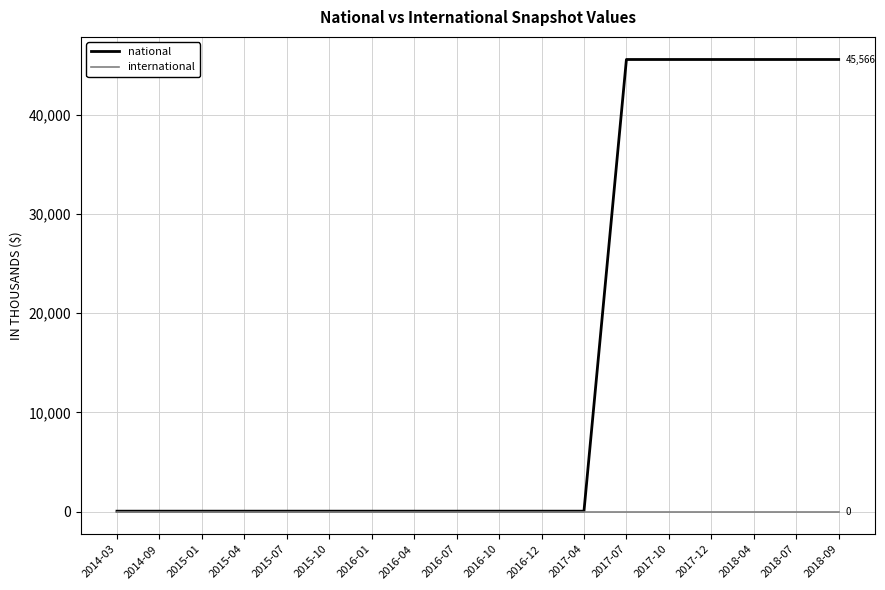

Rank the series at 2018-07 from lowest to highest value.

international, national